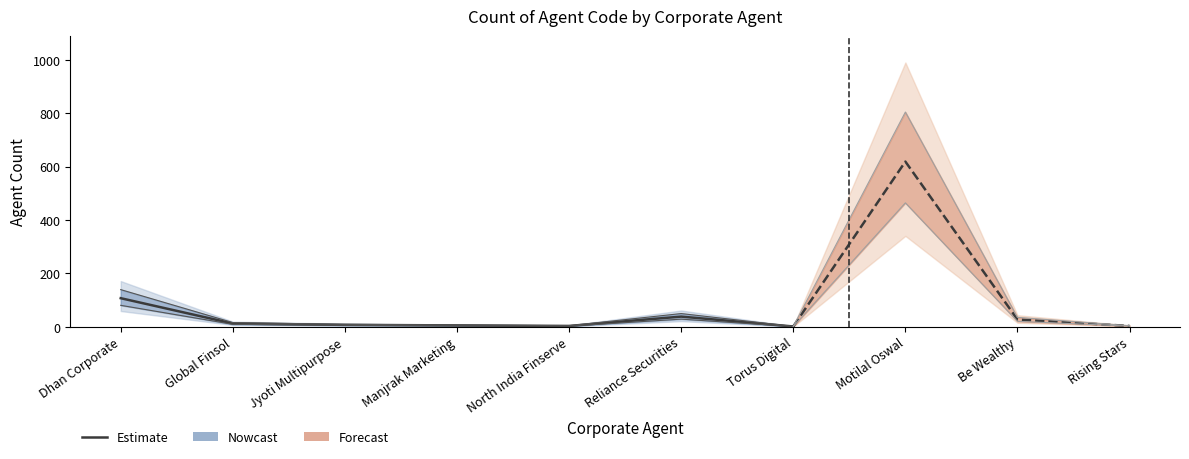

True or false: the data has more than 0 interior local peaks.

True